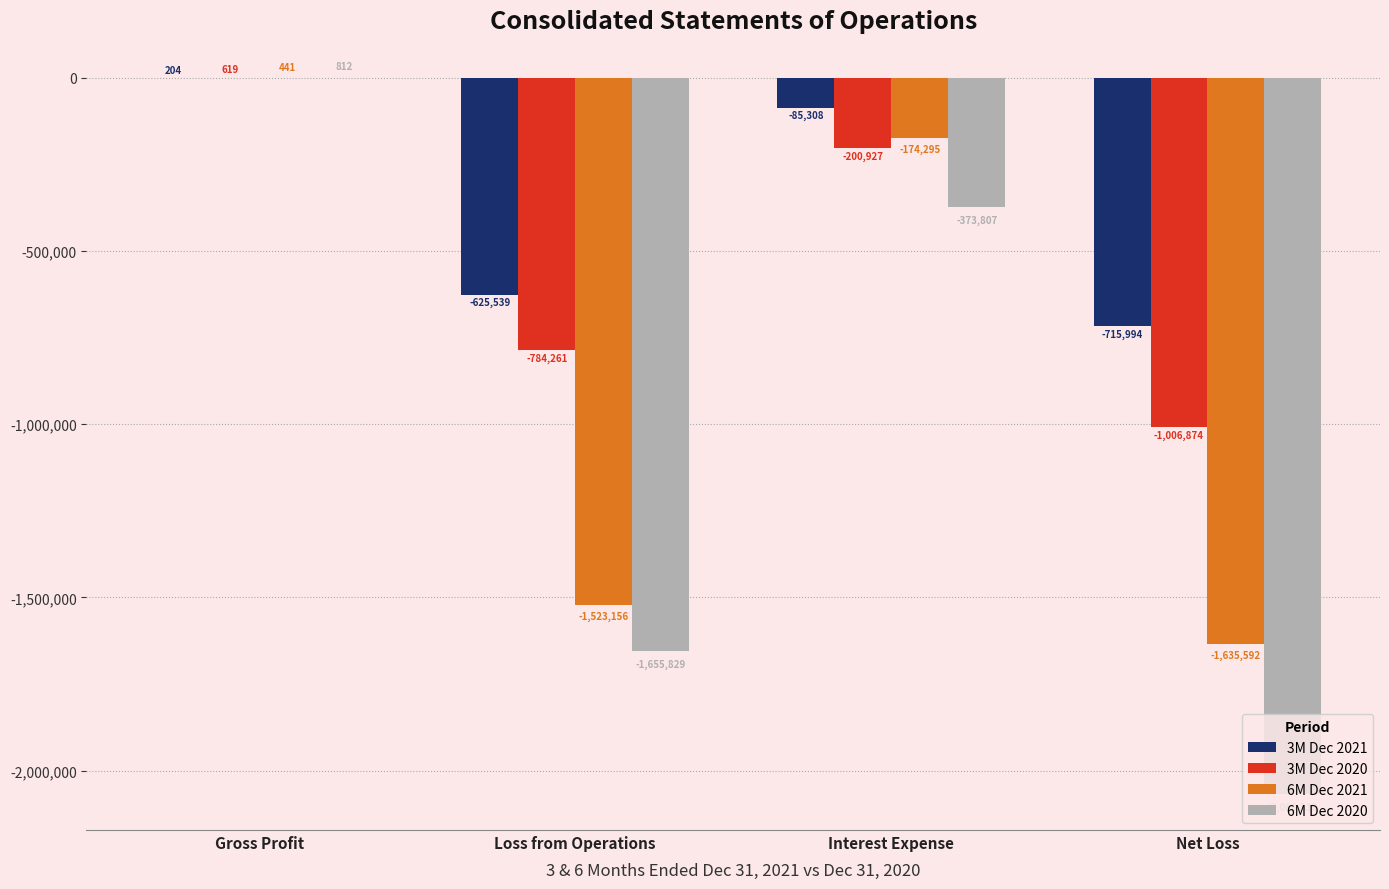

Is the value of 6M Dec 2021 at Loss from Operations greater than the value of 3M Dec 2021 at Loss from Operations?

No